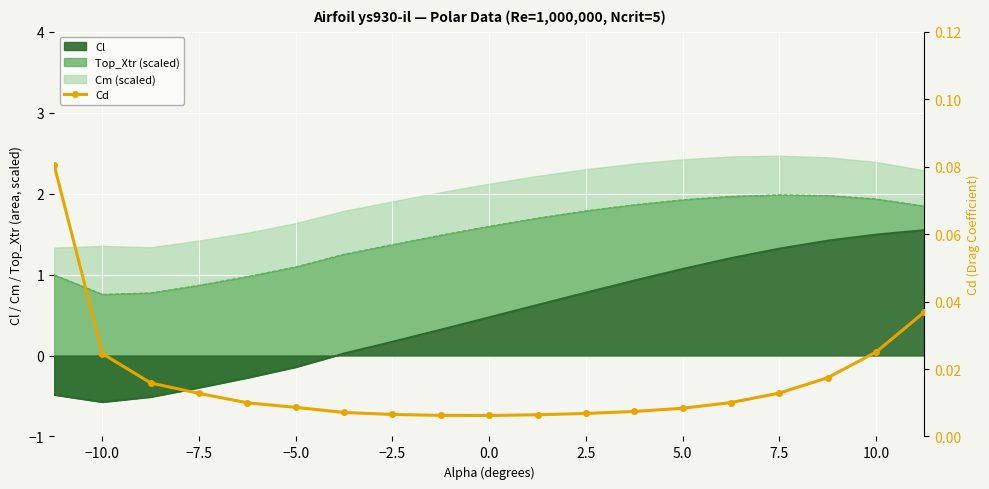

Is it true that Cl equals -0.1 at −7.5?

False